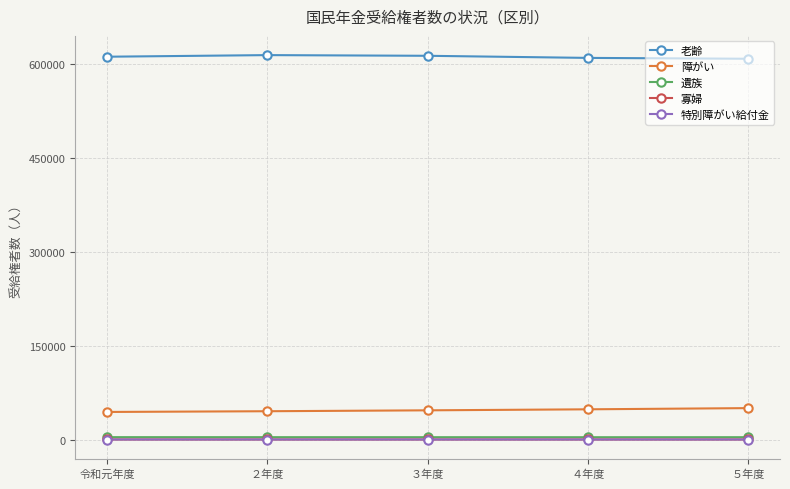

What is the label of the 4th point from the left?

４年度